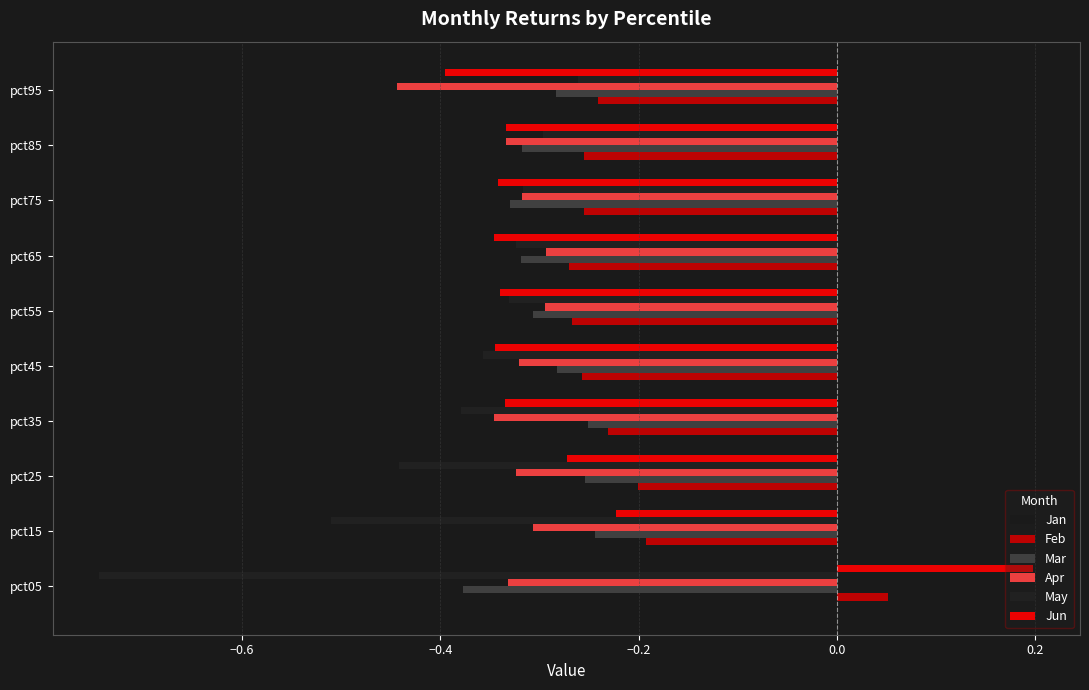

Rank the series by their maximum value, from highest to lowest.

Jun, Feb, Jan, Mar, May, Apr